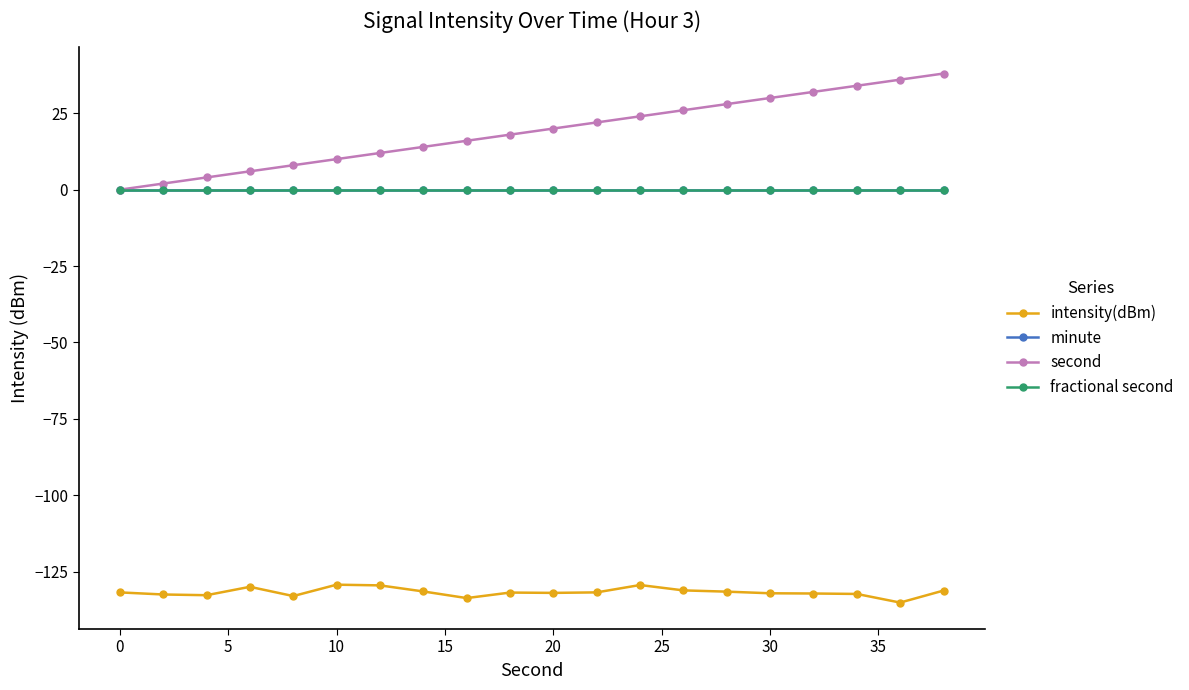

Is this an area chart (filled region under the line)?

No